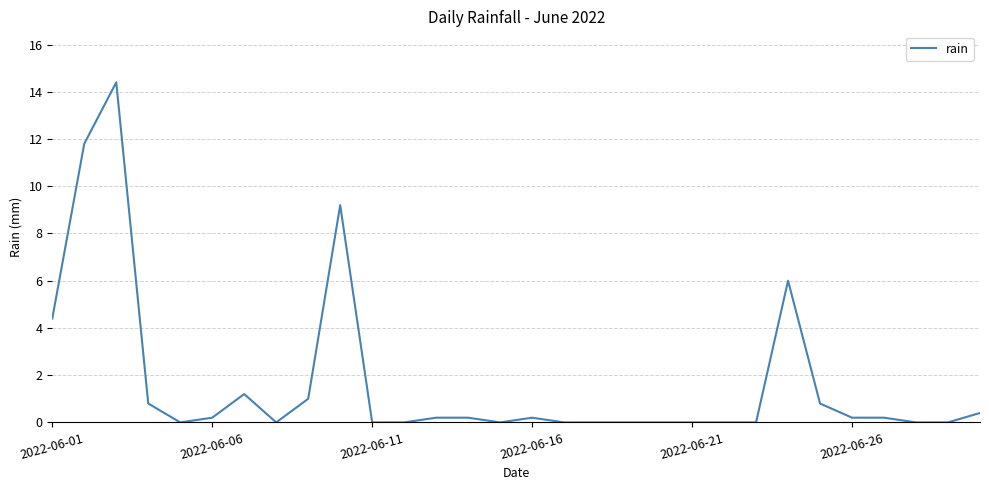

True or false: the data has more than 0 interior local peaks.

True